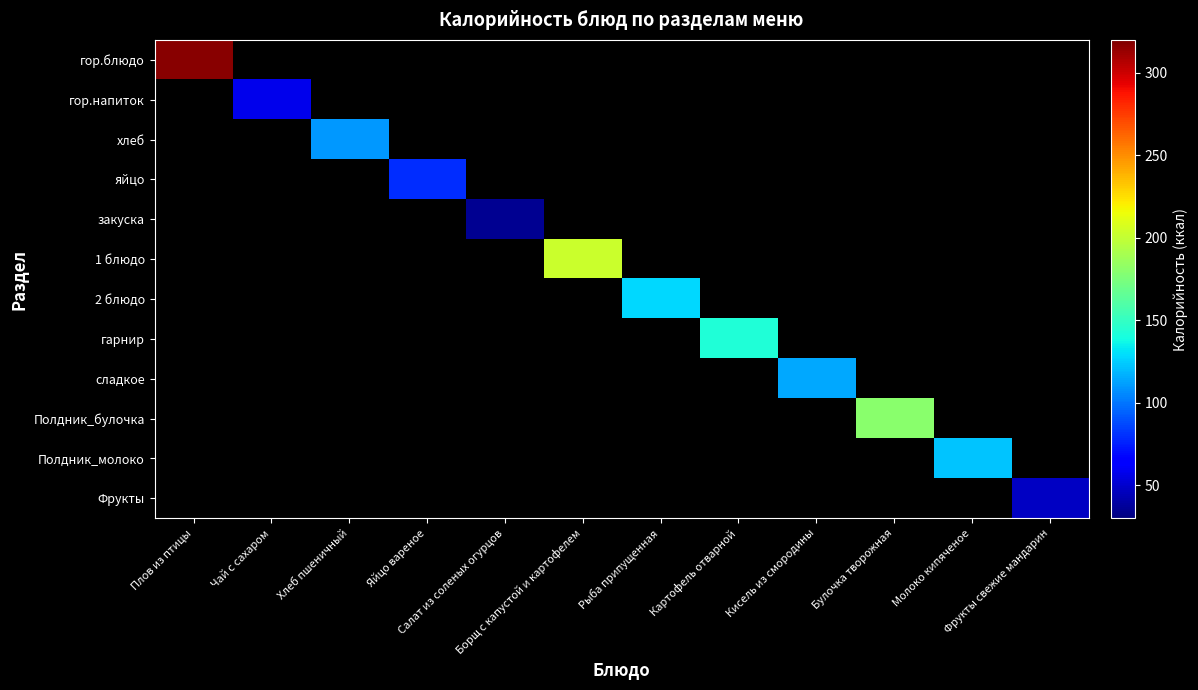

How many series are shown in this chart?

12